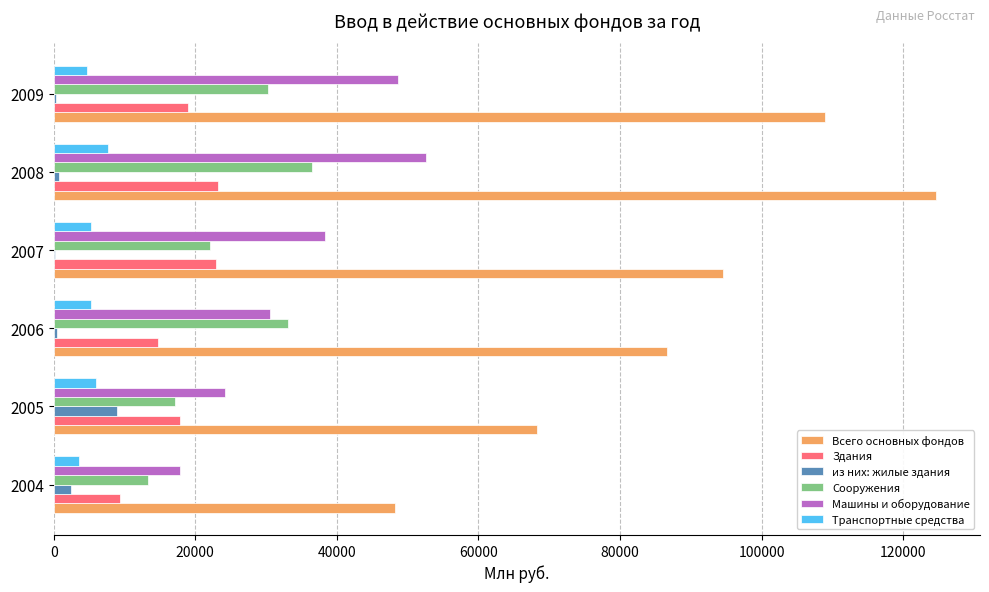

Which series changed the most between 2008 and 2009?

Всего основных фондов